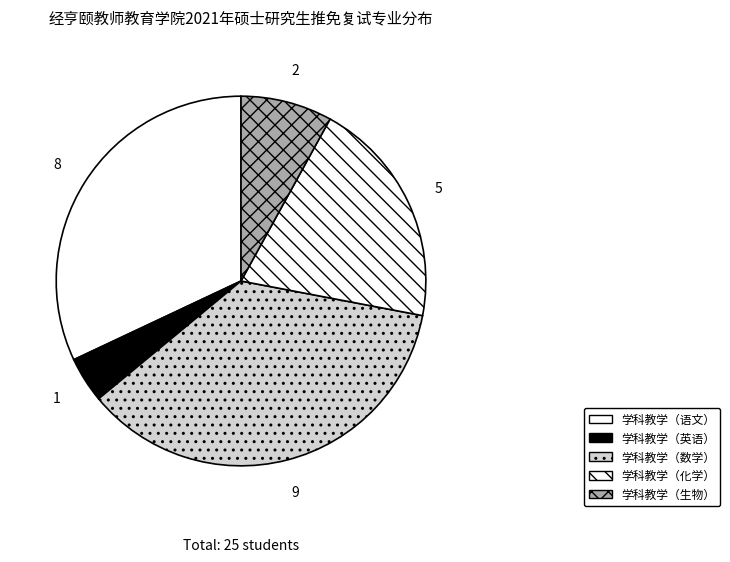

The 学科教学（生物） slice represents 16% of the pie. True or false?

False